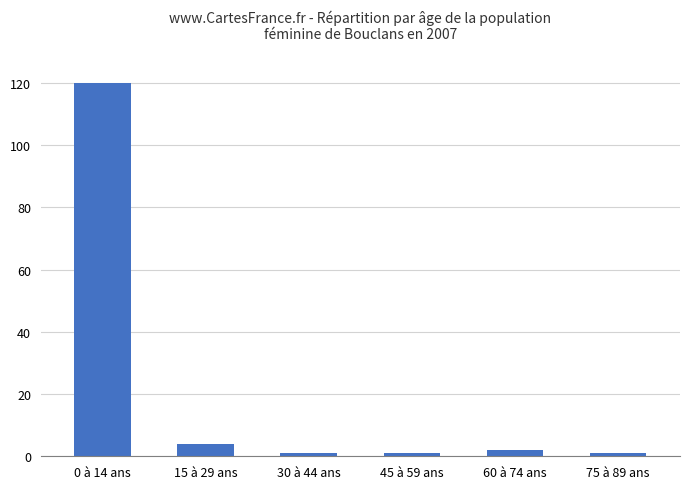

What is the difference between the maximum and minimum values?

119.0